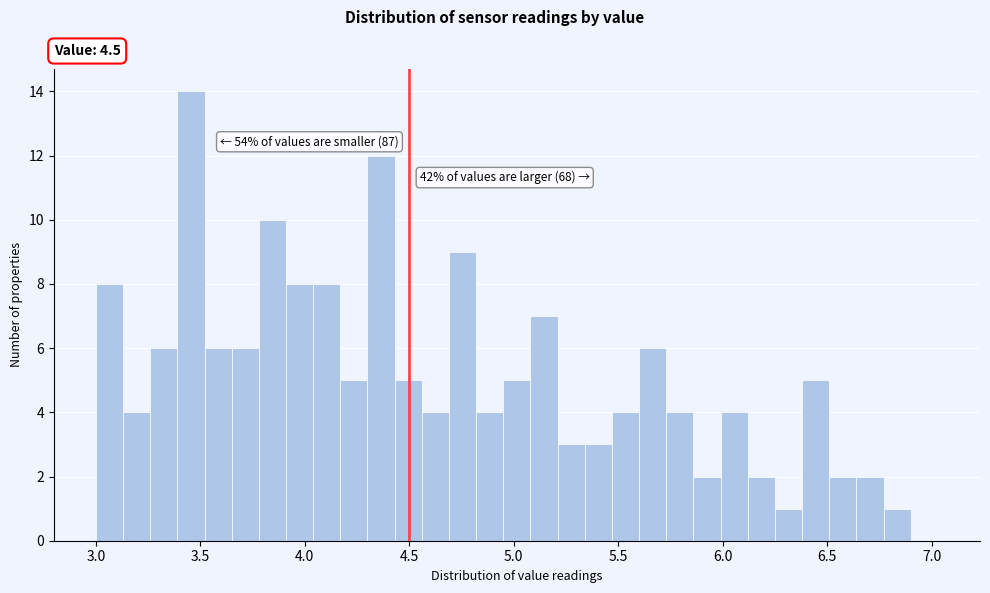

Around what value on the x-axis is the tallest bar? Give the approximate position of its centre, as read against the axis.

3.45